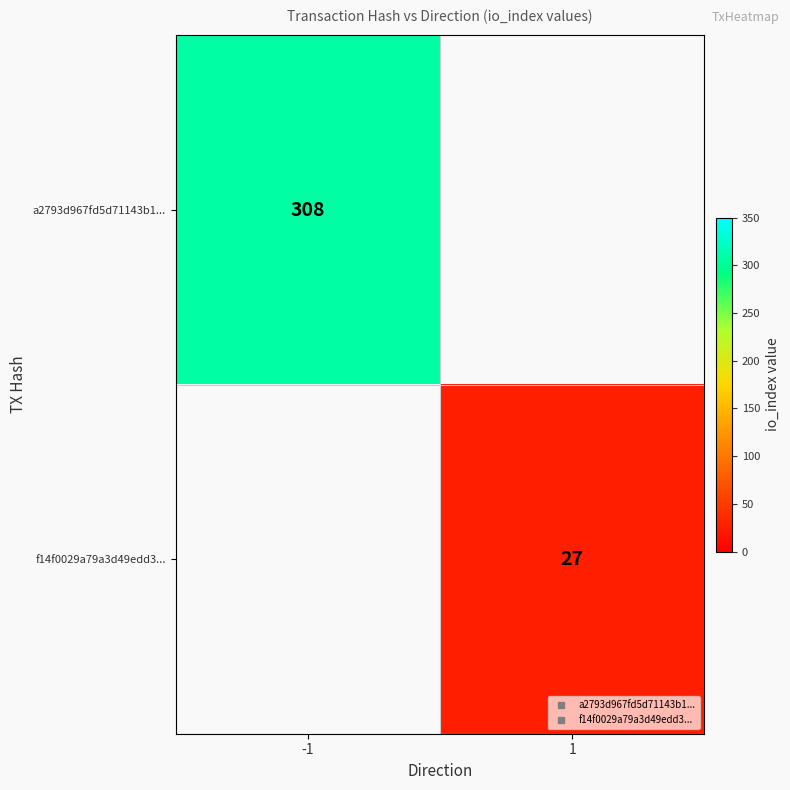

At which label does a2793d967fd5d71143b1... reach its peak?

-1